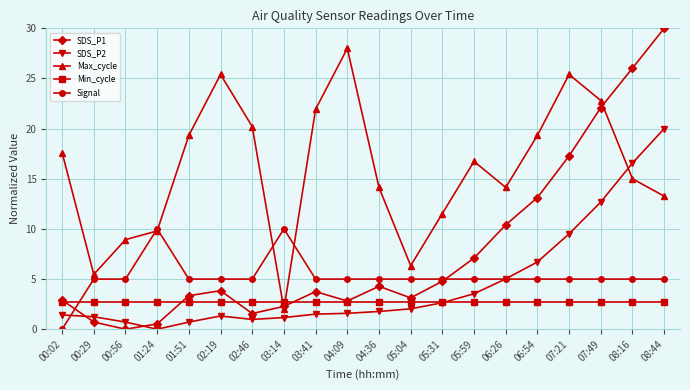

Which series ends up on top after the final intersection of Min_cycle and Max_cycle?

Max_cycle